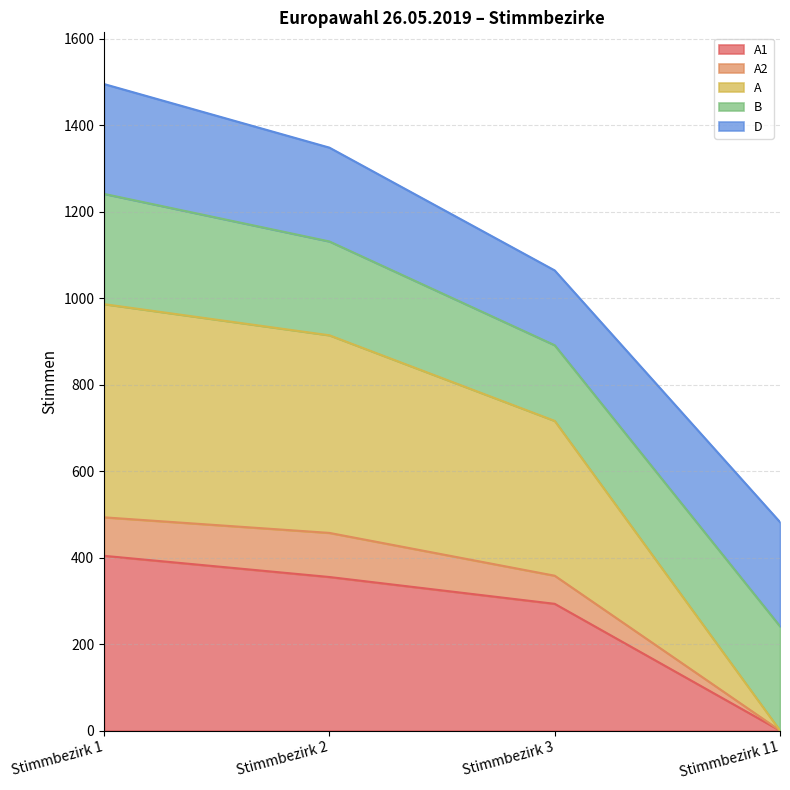

Is the value of A at Stimmbezirk 1 greater than the value of A2 at Stimmbezirk 11?

Yes